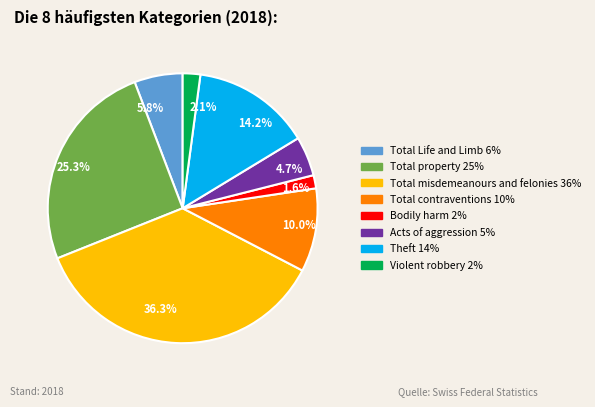

Is there any slice that represents more than half of the pie?

No